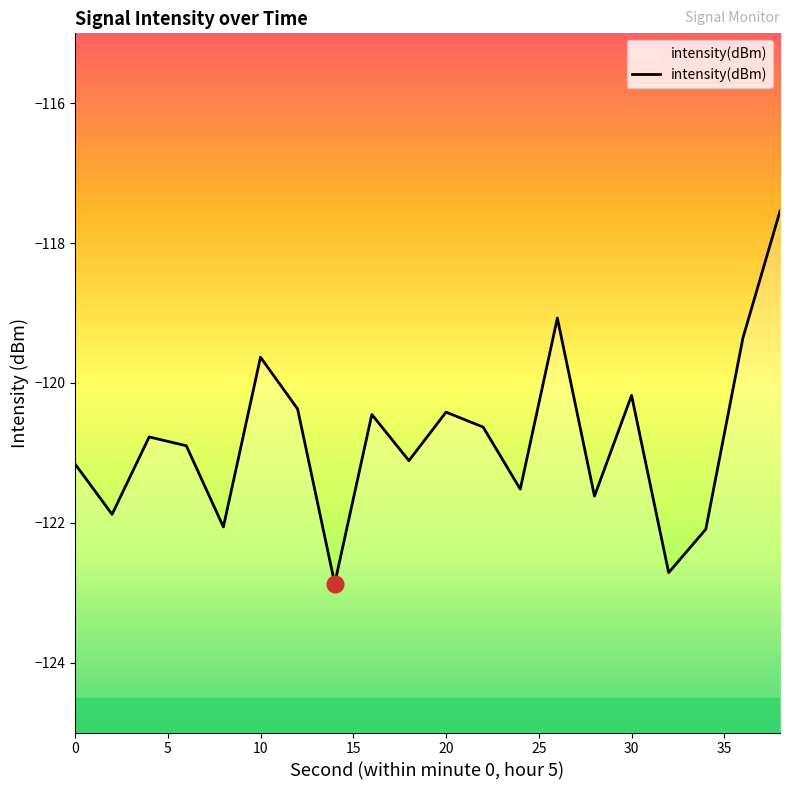

What is the smallest value displayed?

-122.9